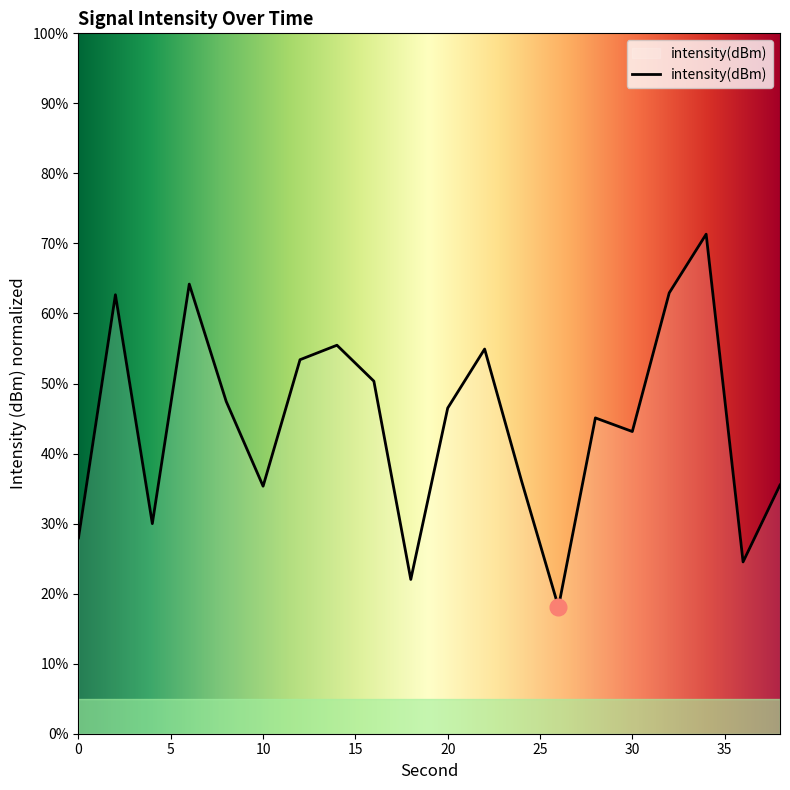

True or false: there are more than 2 points higher than both neighbors.

True